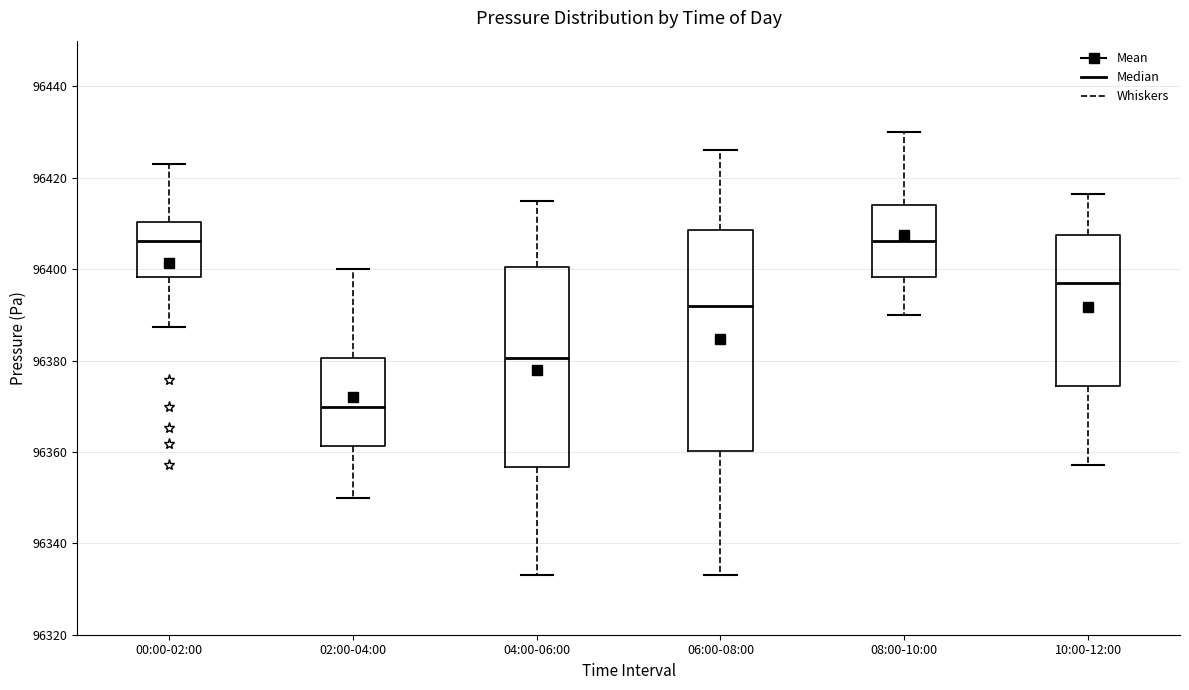

Reading left to right, read every box against the y-axis: the position of its median line, the range the box covers, and the ends of its whiskers. The values are not printed on the chart, so give them approximately, as read against the axis.

00:00-02:00: median 96406, box 96398 to 96410, whiskers 96388 to 96422
02:00-04:00: median 96370, box 96362 to 96380, whiskers 96350 to 96400
04:00-06:00: median 96380, box 96356 to 96400, whiskers 96334 to 96416
06:00-08:00: median 96392, box 96360 to 96408, whiskers 96334 to 96426
08:00-10:00: median 96406, box 96398 to 96414, whiskers 96390 to 96430
10:00-12:00: median 96398, box 96374 to 96408, whiskers 96358 to 96416